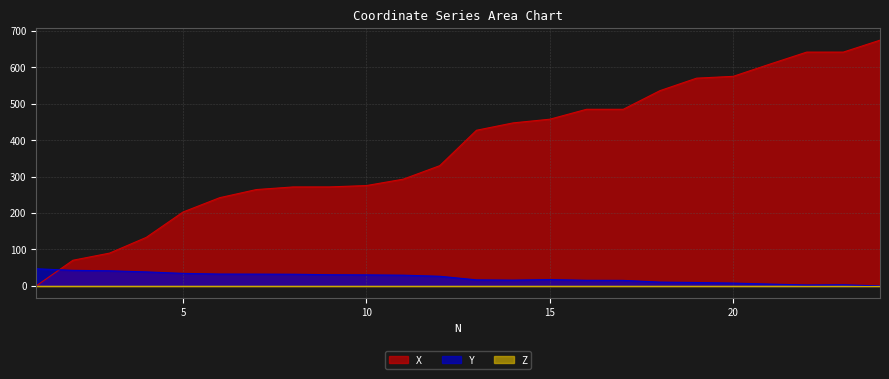

Which series has the widest spread of values?

X